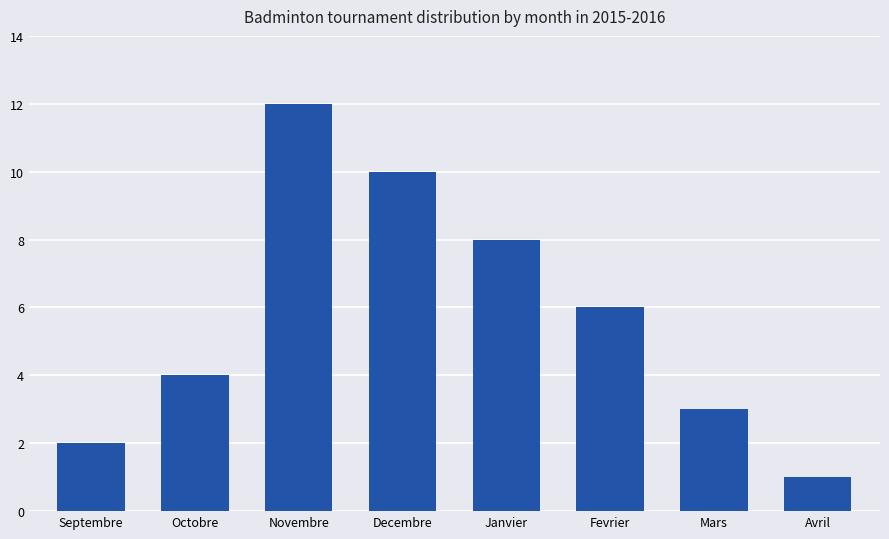

What is the label of the 1st bar from the left?

Septembre